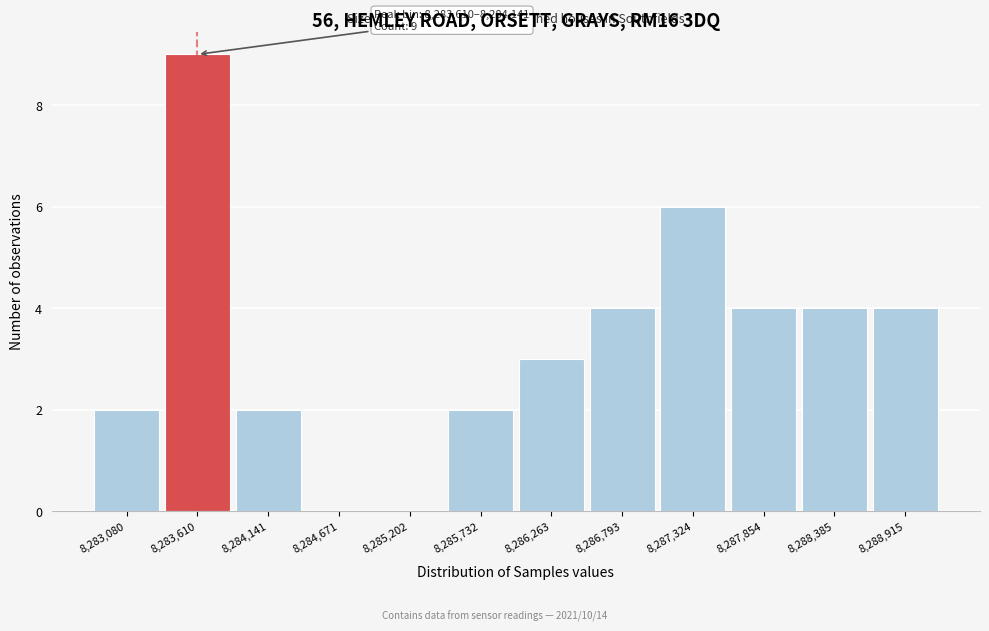

Reading left to right, what are all the values shown in this chart?

8,283,080=2	8,283,610=9	8,284,141=2	8,284,671=0	8,285,202=0	8,285,732=2	8,286,263=3	8,286,793=4	8,287,324=6	8,287,854=4	8,288,385=4	8,288,915=4